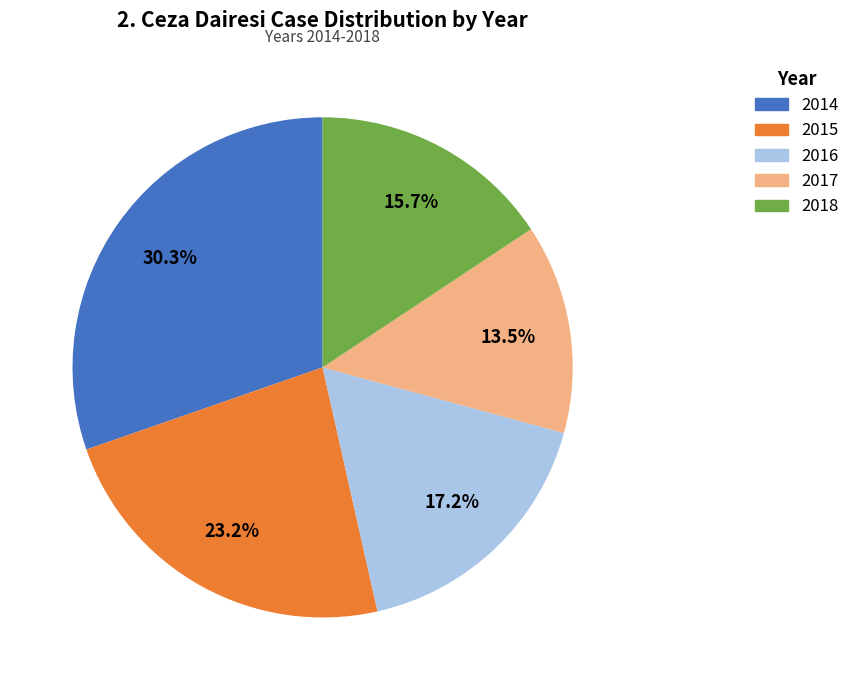

What is the total percentage of 2018 and 2014?

46.0%